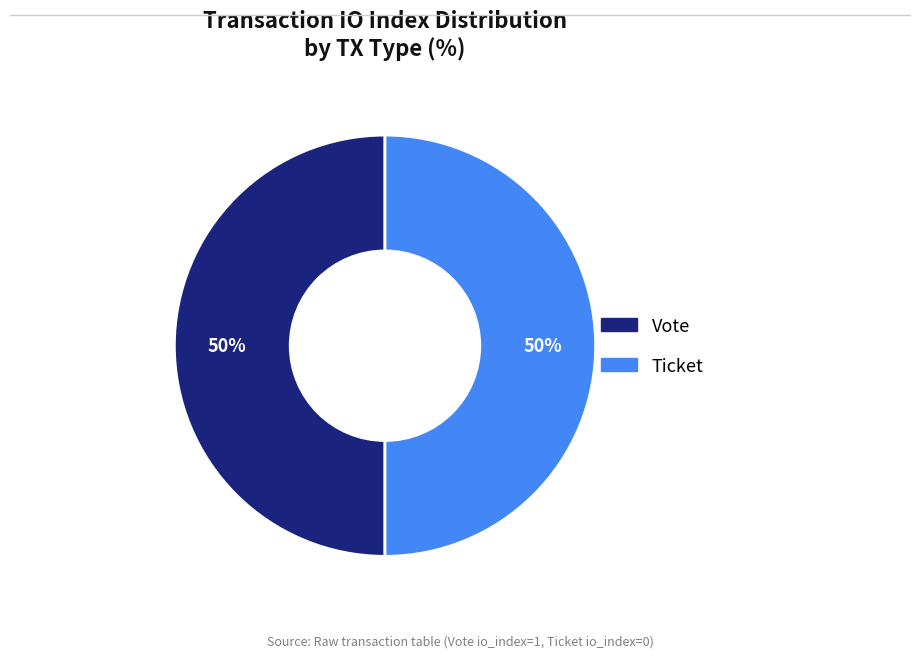

To the nearest percent, what is the average slice percentage?

50%